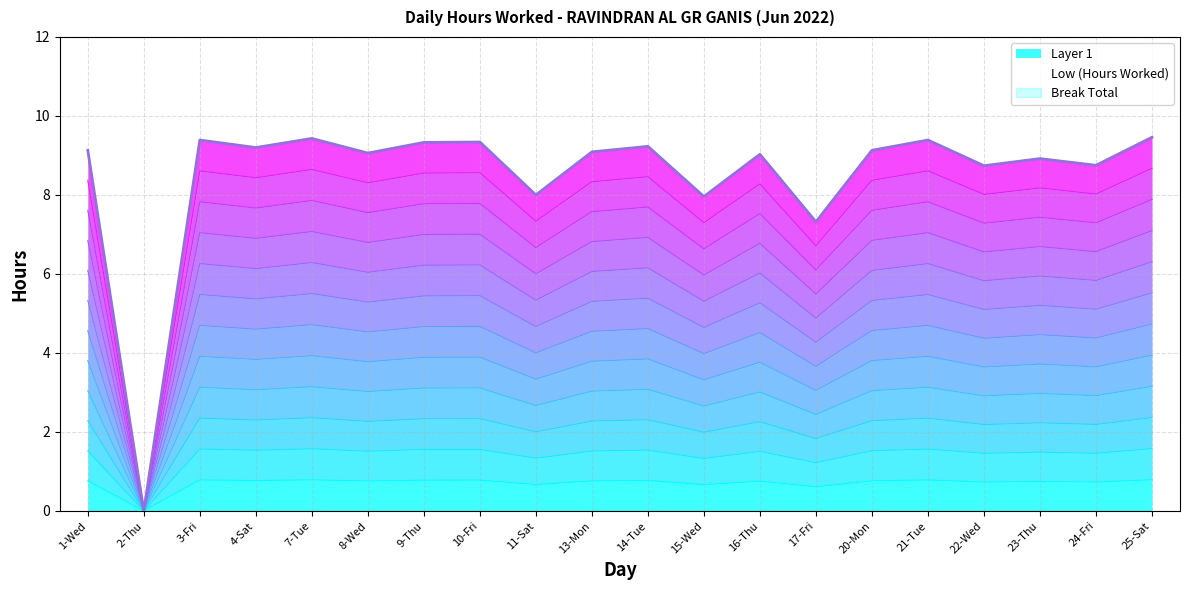

What is the label of the 1st point from the right?

25-Sat